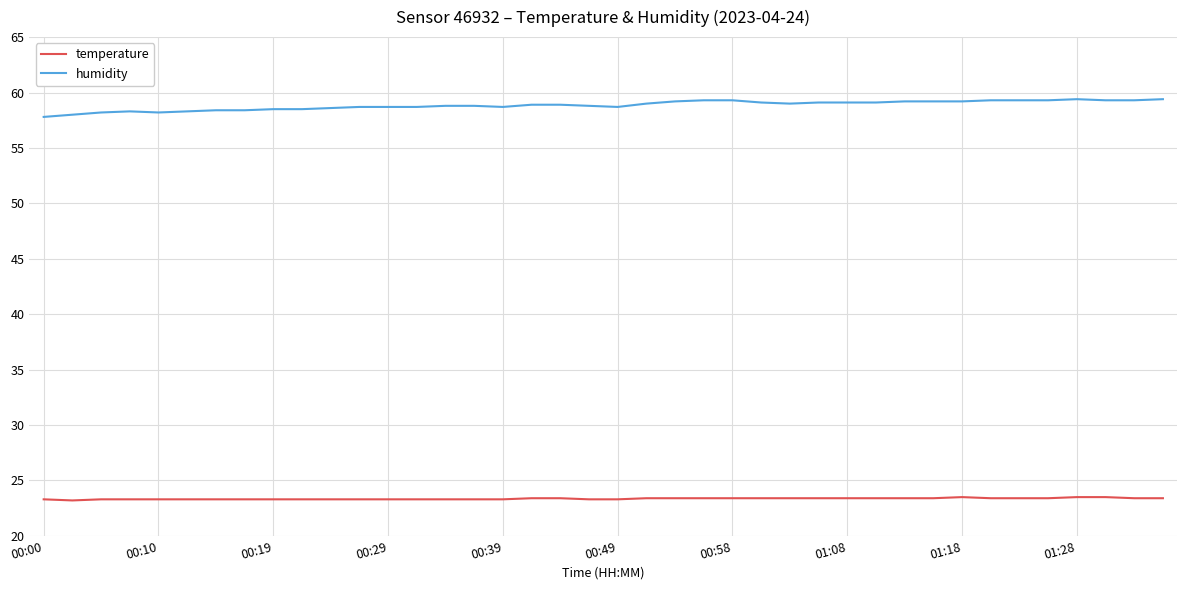

True or false: temperature and humidity cross at least once.

False